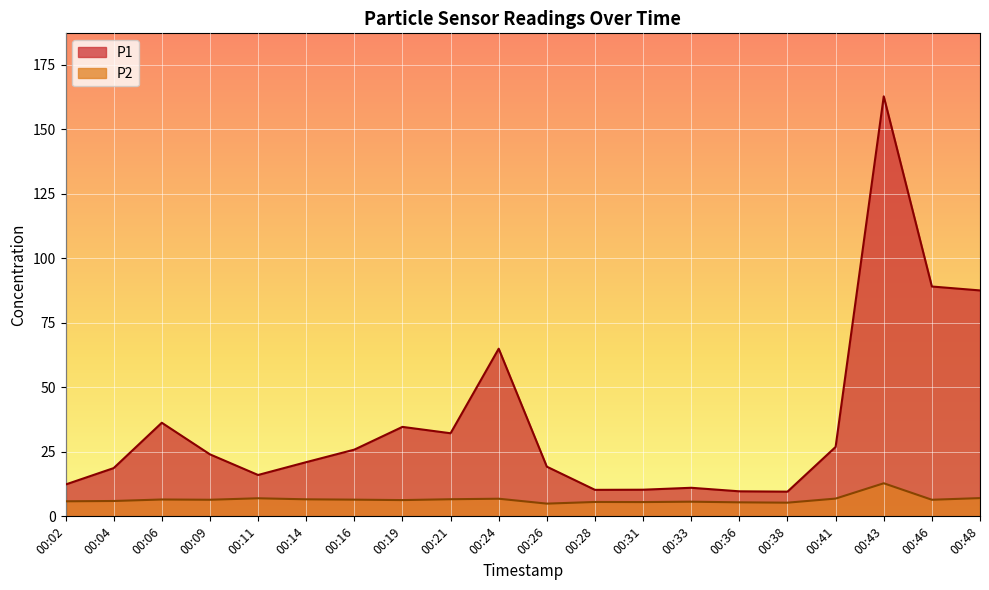

Which series changed the most between 00:14 and 00:16?

P1